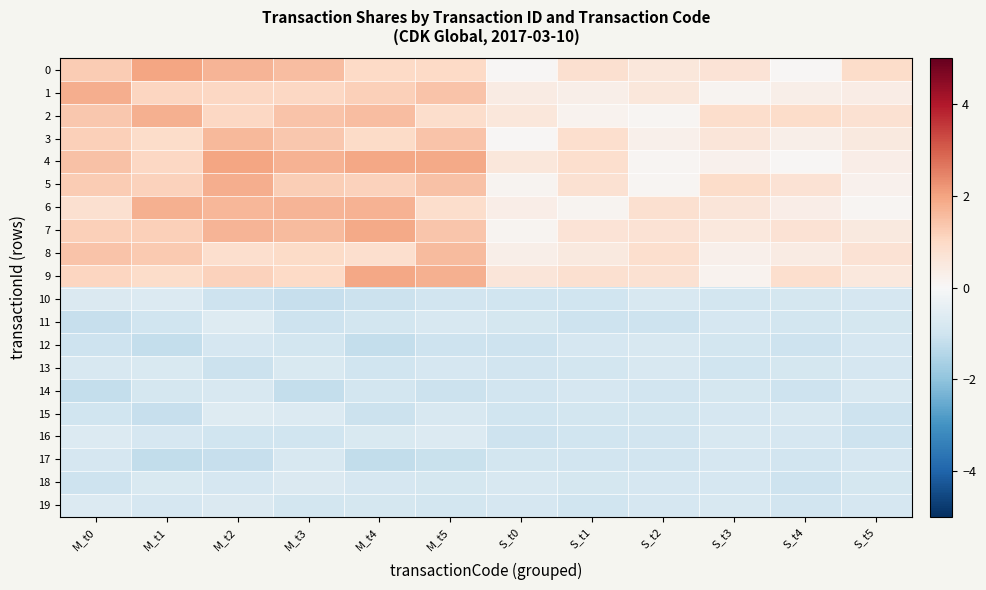

At how many categories does at least one series exceed 0?

12